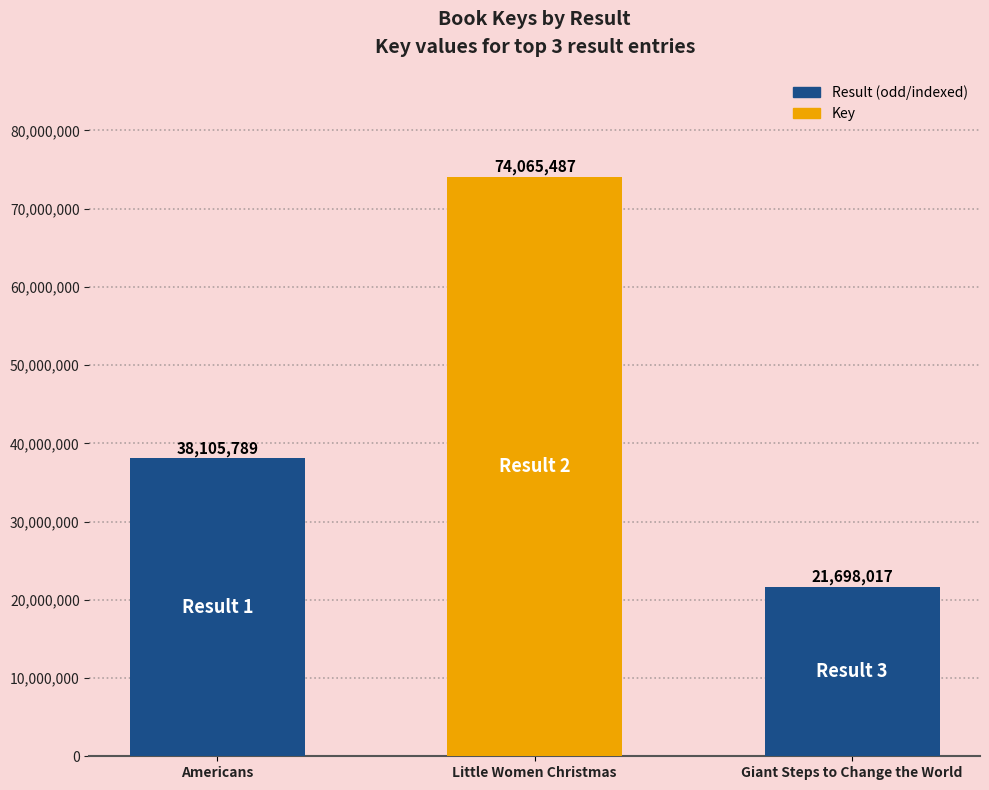

Where is the data nearest to the value 47881752?

Americans